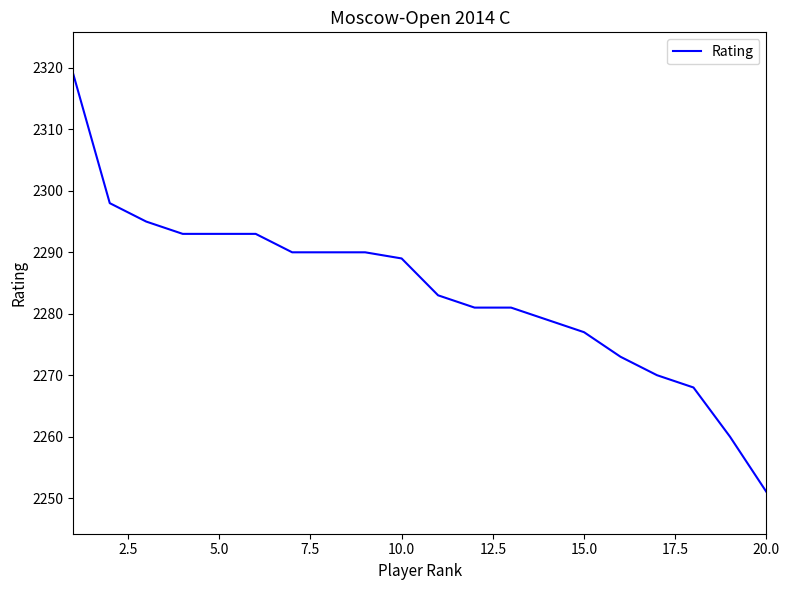

What is the minimum value shown in the chart?

2251